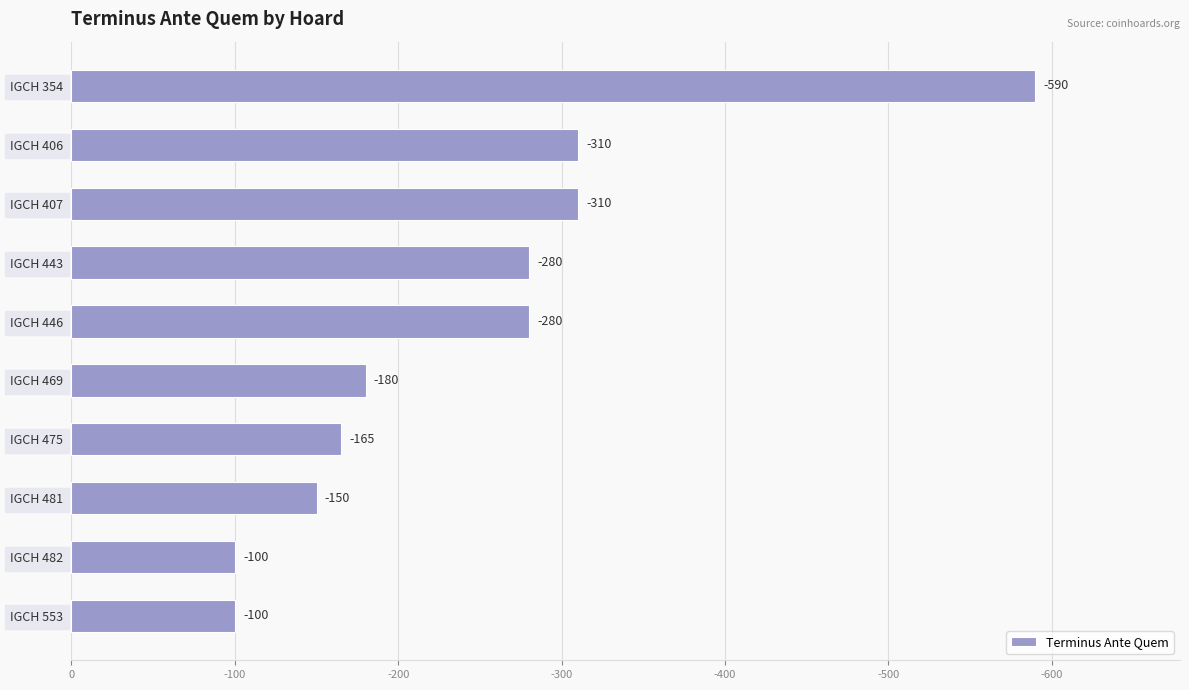

Does the chart contain any negative values?

No